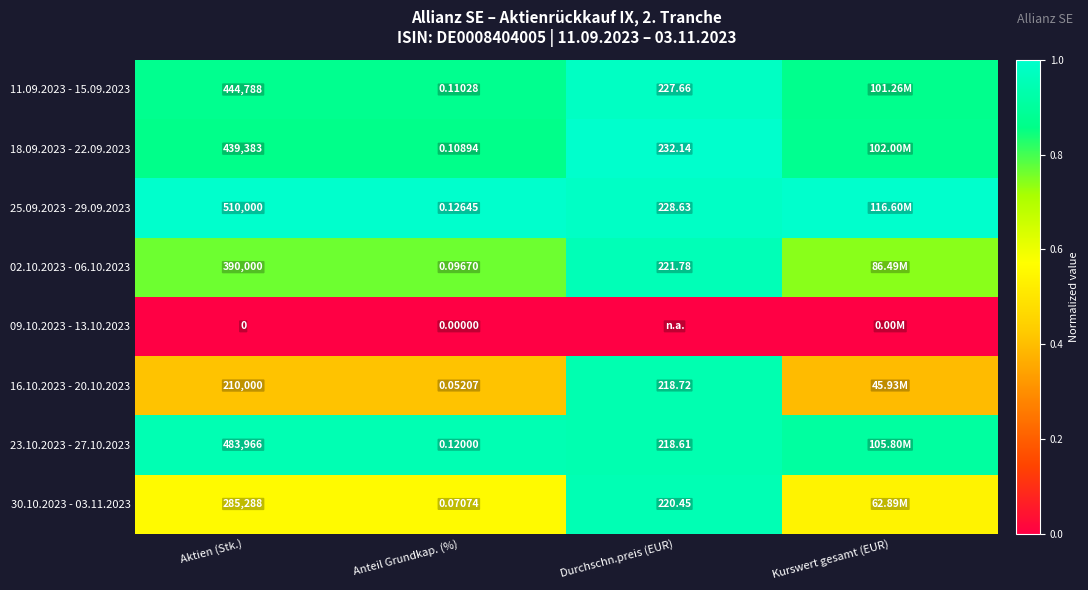

List the labels in order of 30.10.2023 - 03.11.2023 value, smallest first.

Kurswert gesamt (EUR), Aktien (Stk.), Anteil Grundkap. (%), Durchschn.preis (EUR)